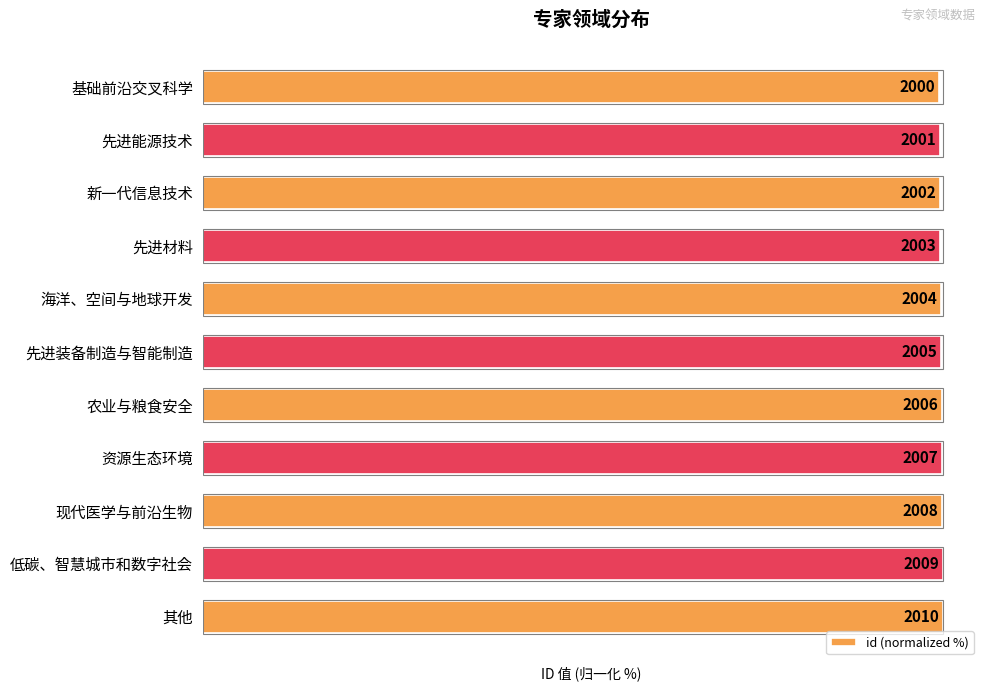

How many bars are there in total?

11